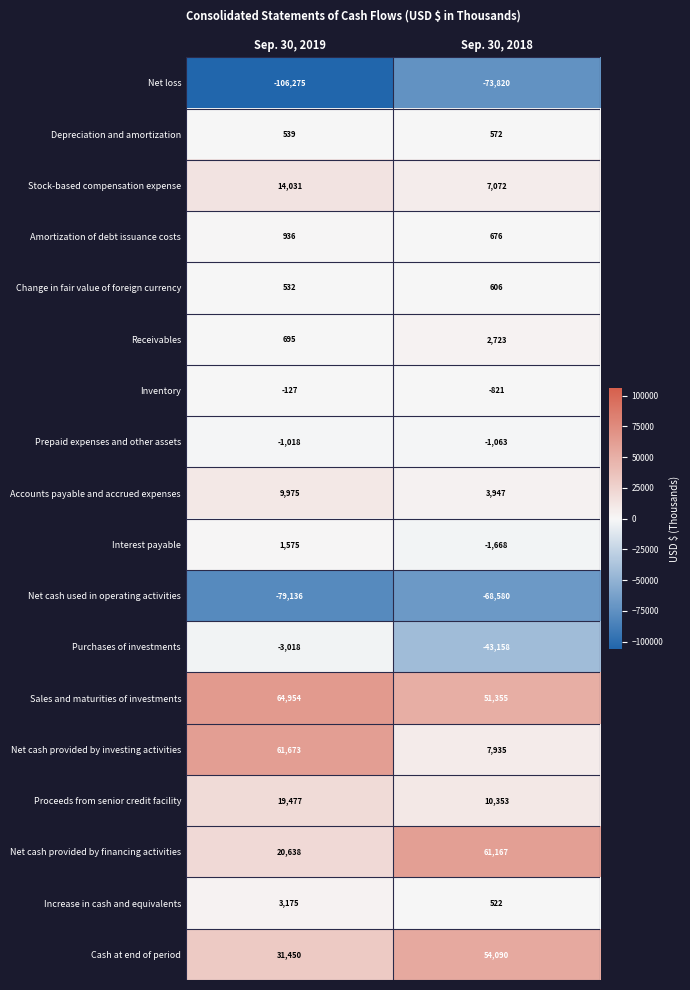

What is the sum of all Accounts payable and accrued expenses values?

13922